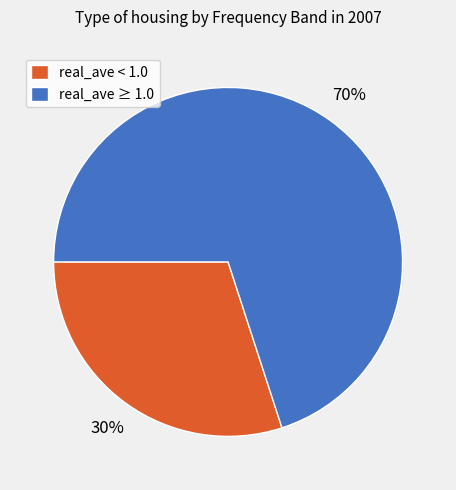

Combined, do real_ave ≥ 1.0 and real_ave < 1.0 account for over 50%?

Yes